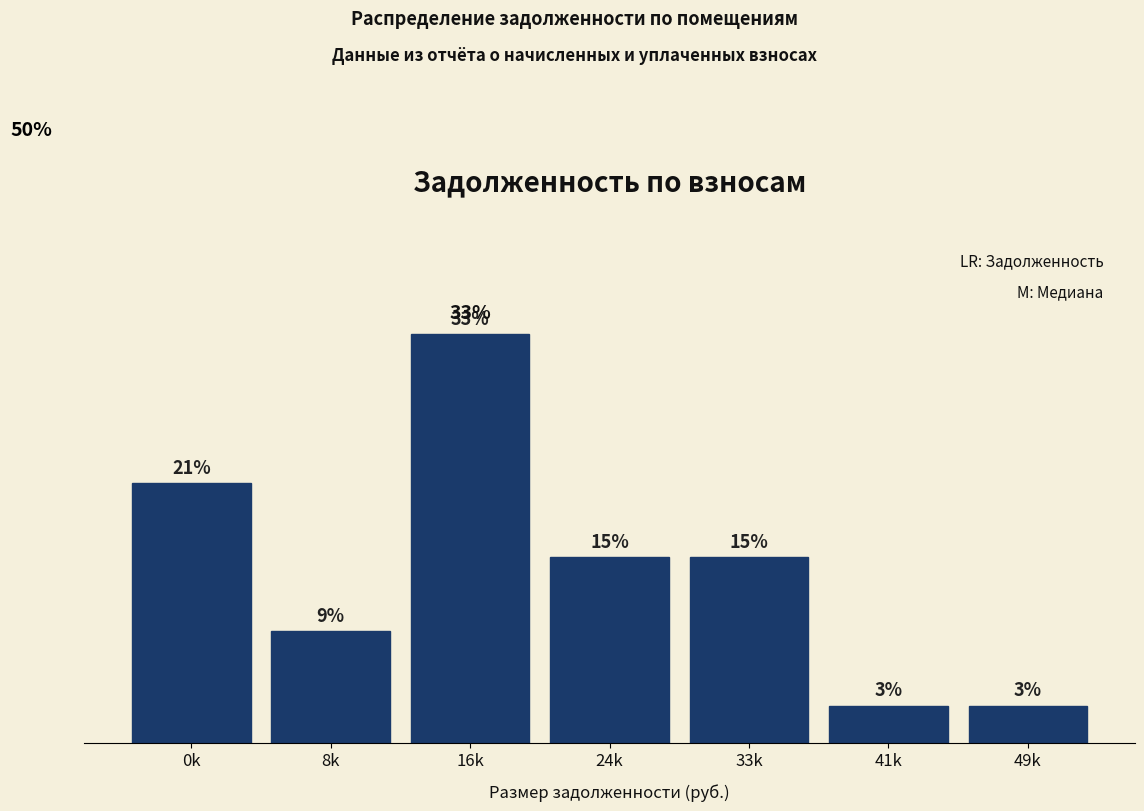

Are the bars horizontal?

No